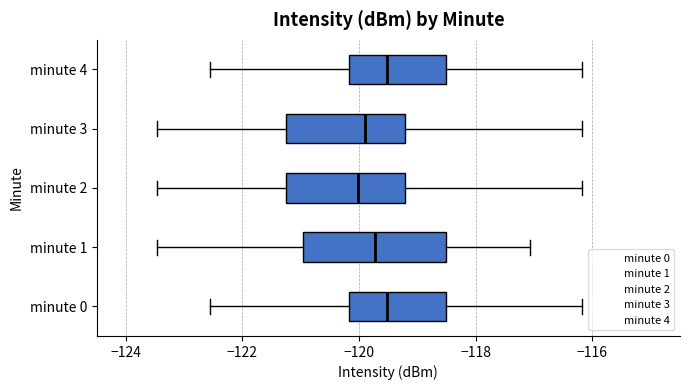

Reading bottom to top, transcribe this box plot: for each box, give where its median line is, the range the box spans, and where its two whiskers end, as read against the x-axis. The values are not printed on the chart, so give them approximately, as read against the axis.

minute 0: median -119.6, box -120.2 to -118.6, whiskers -122.6 to -116.2
minute 1: median -119.8, box -121.0 to -118.6, whiskers -123.4 to -117.0
minute 2: median -120.0, box -121.2 to -119.2, whiskers -123.4 to -116.2
minute 3: median -120.0, box -121.2 to -119.2, whiskers -123.4 to -116.2
minute 4: median -119.6, box -120.2 to -118.6, whiskers -122.6 to -116.2